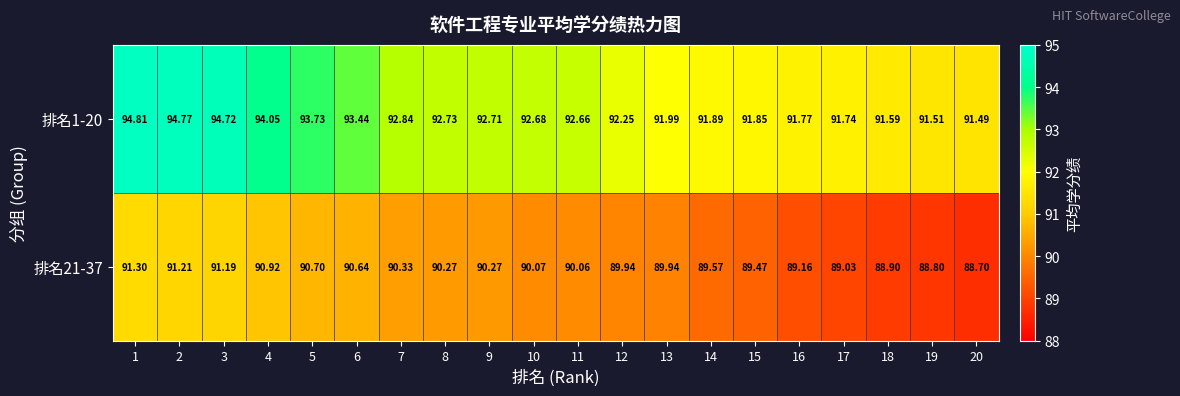

List the series in order of their peak value, highest first.

排名1-20, 排名21-37